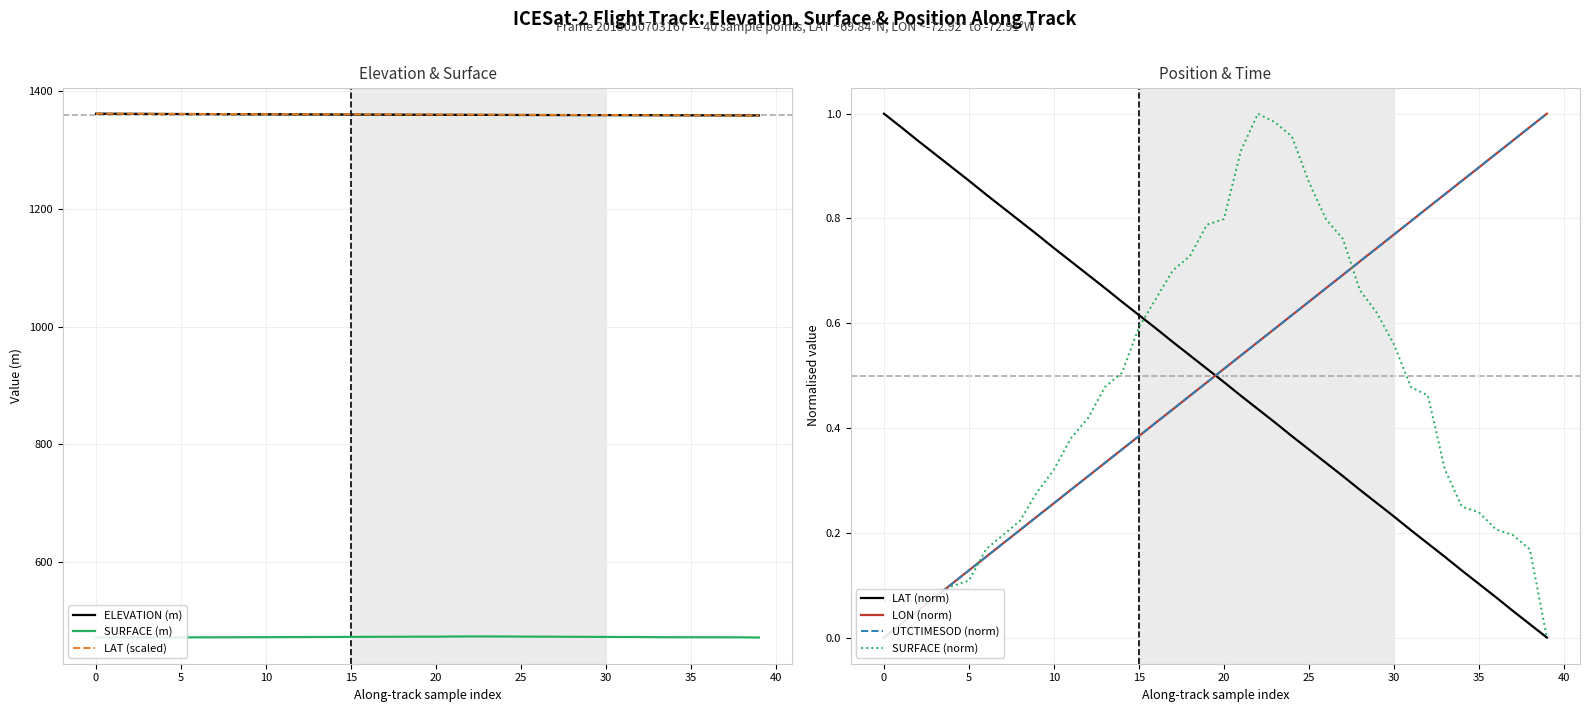

What is the label of the 24th point from the right?

16